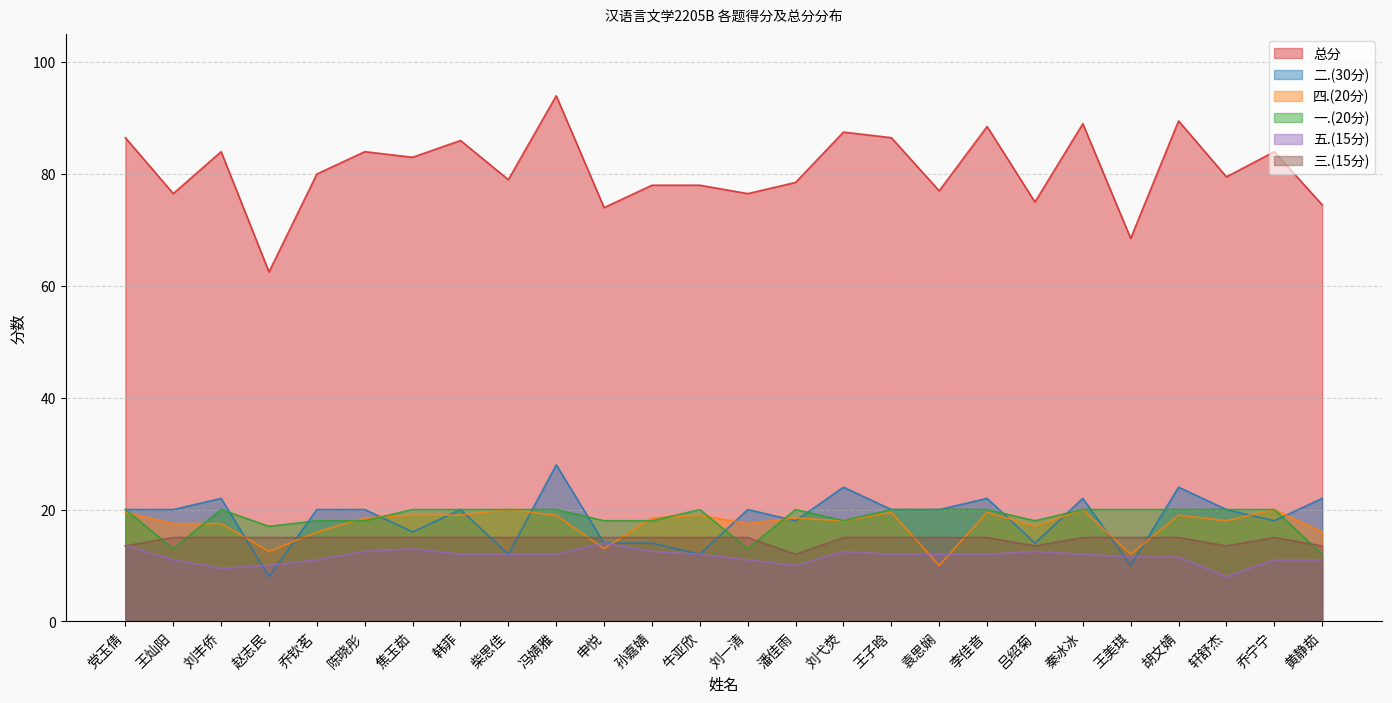

True or false: 五.(15分) and 一.(20分) intersect in this chart.

False